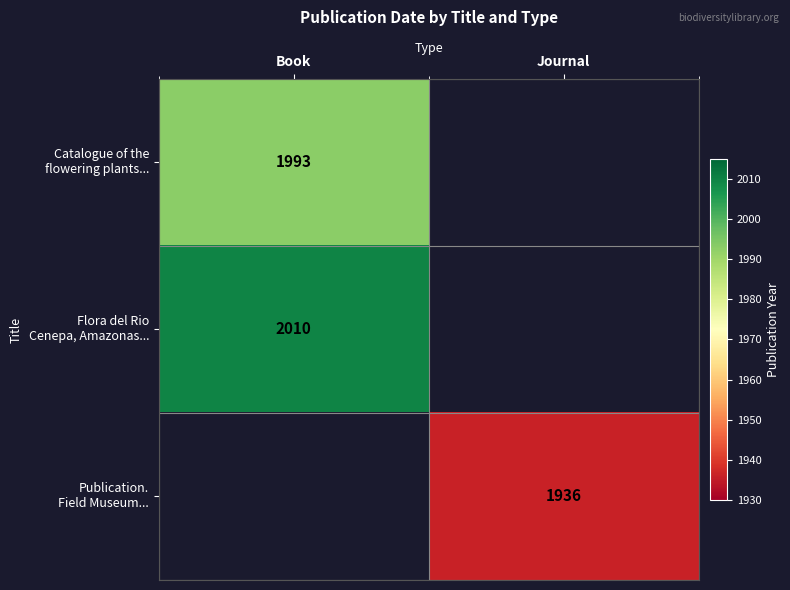

At which category does the chart reach its peak across all series?

Book